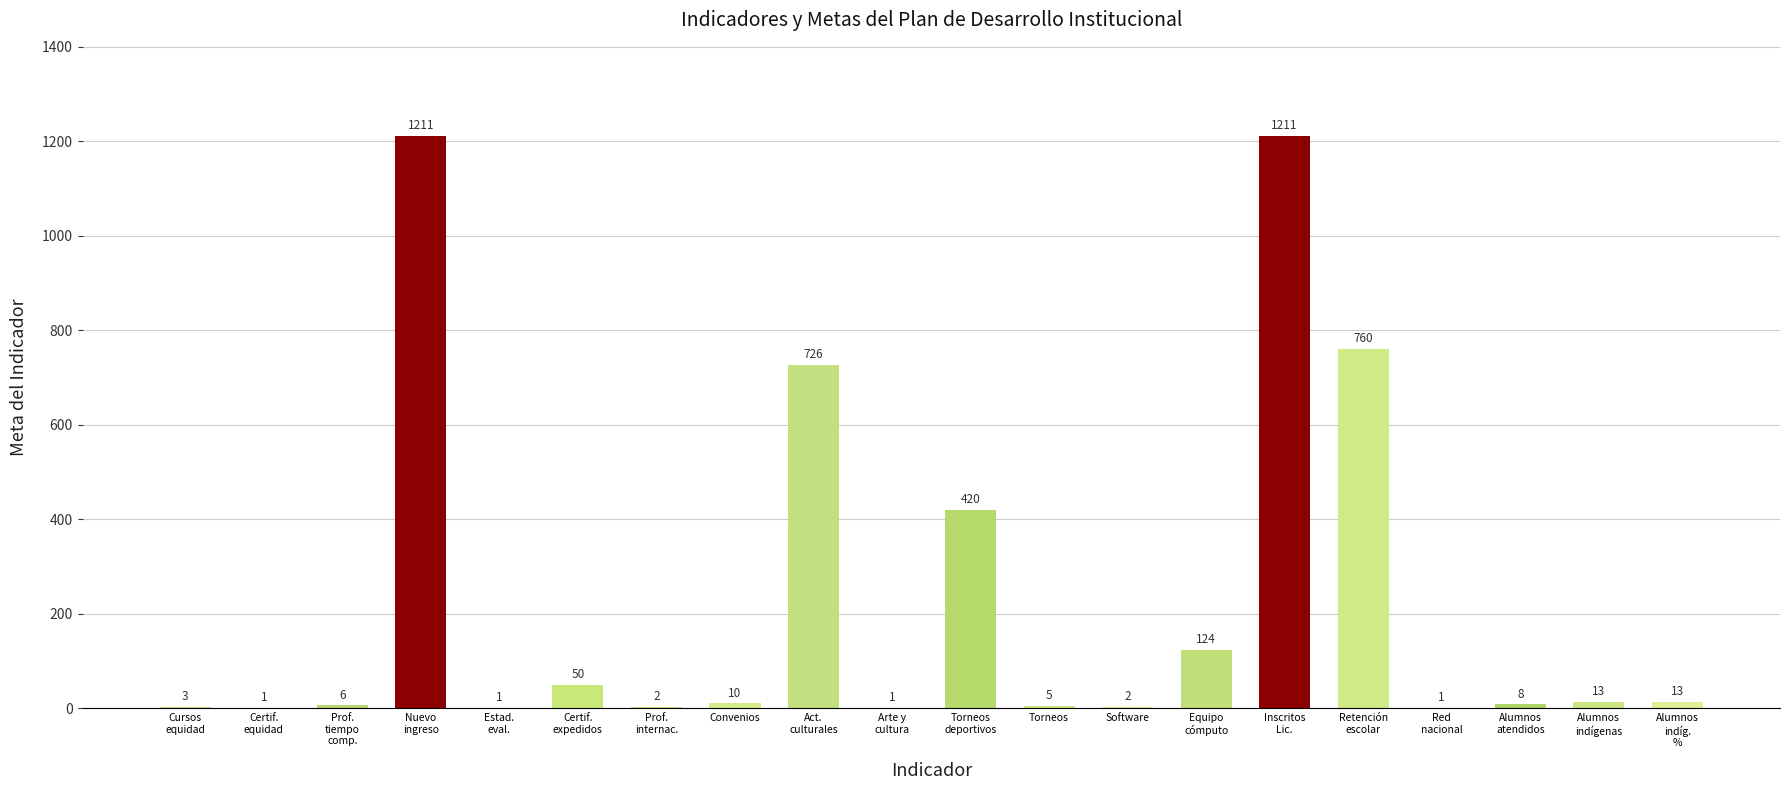

What is the sum of all values?

4568